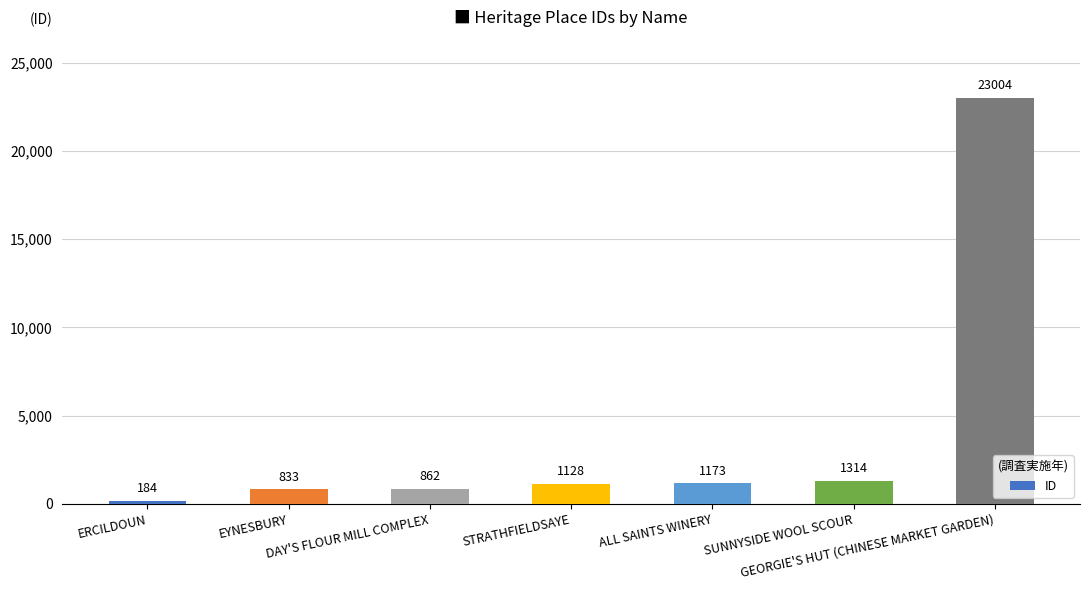

What is the value of the 3rd bar from the left?

862